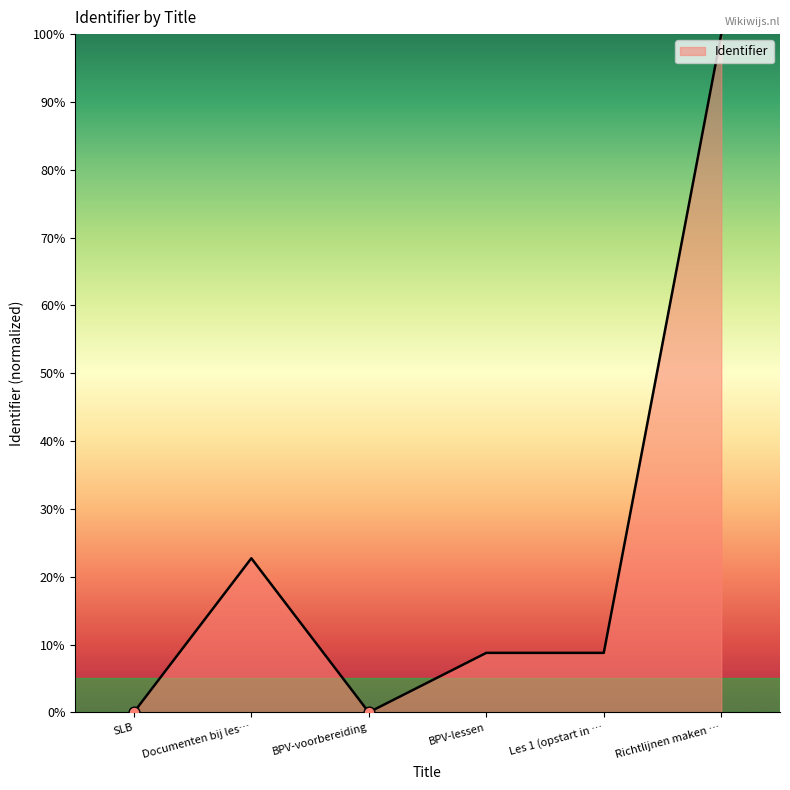

What is the ratio of the value at BPV-lessen to the value at Documenten bij les…?

0.4